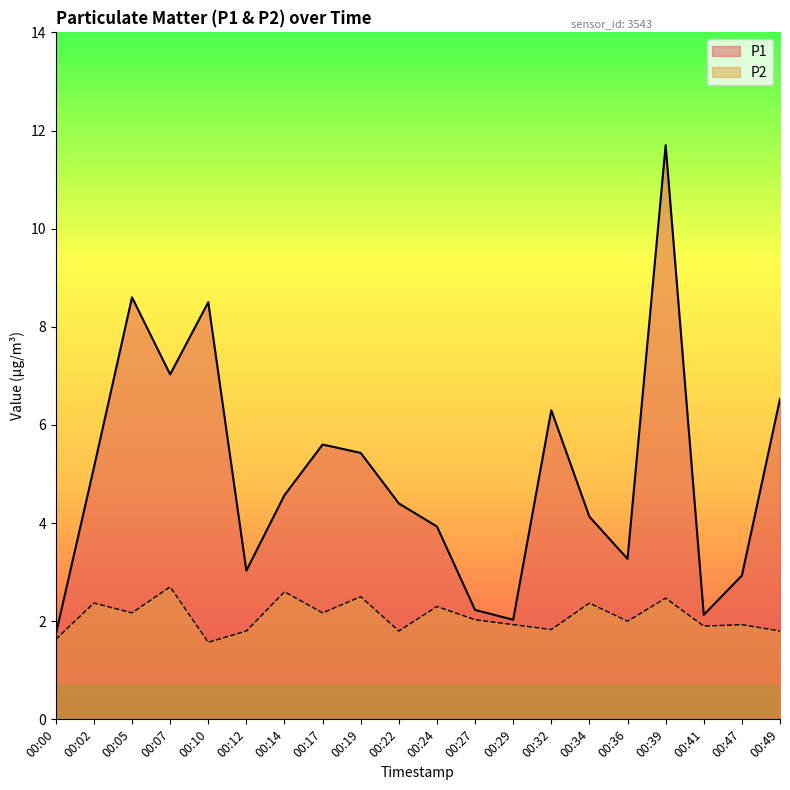

What is the difference between the second highest and minimum values in the P2 series?

1.0